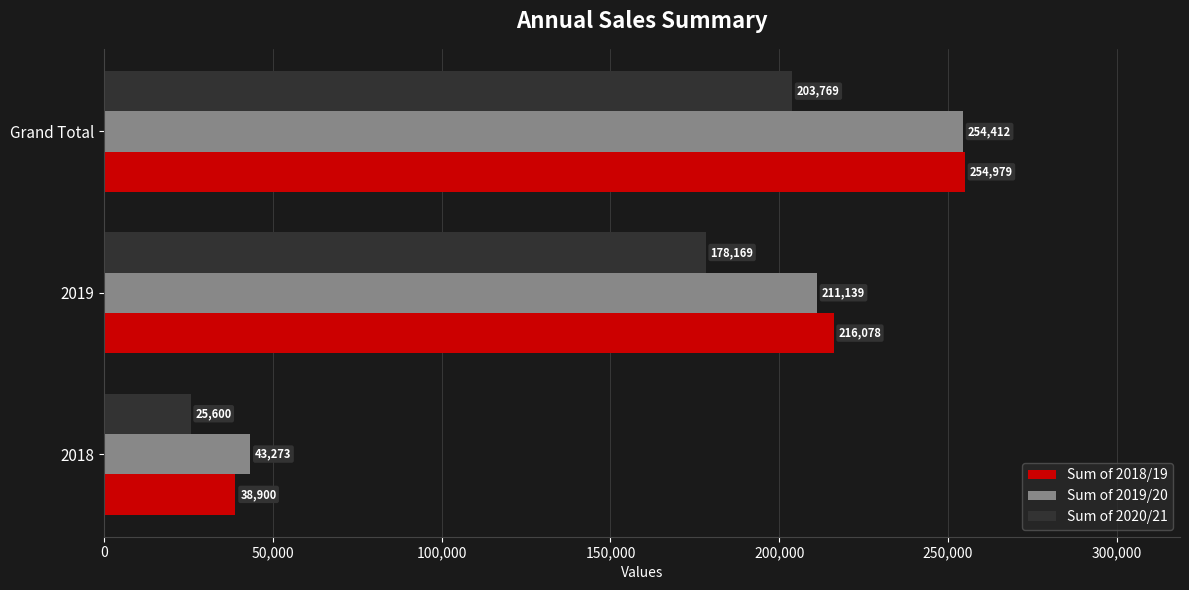

What is the maximum value shown in the chart?

254979.4